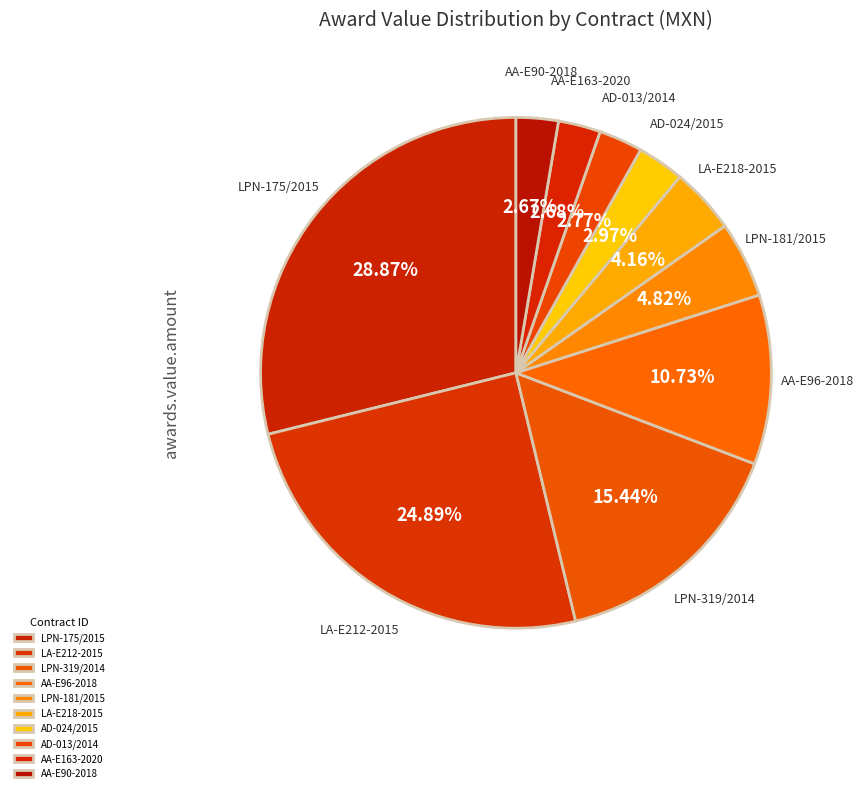

Is it true that LPN-319/2014 is 4% of the pie?

False